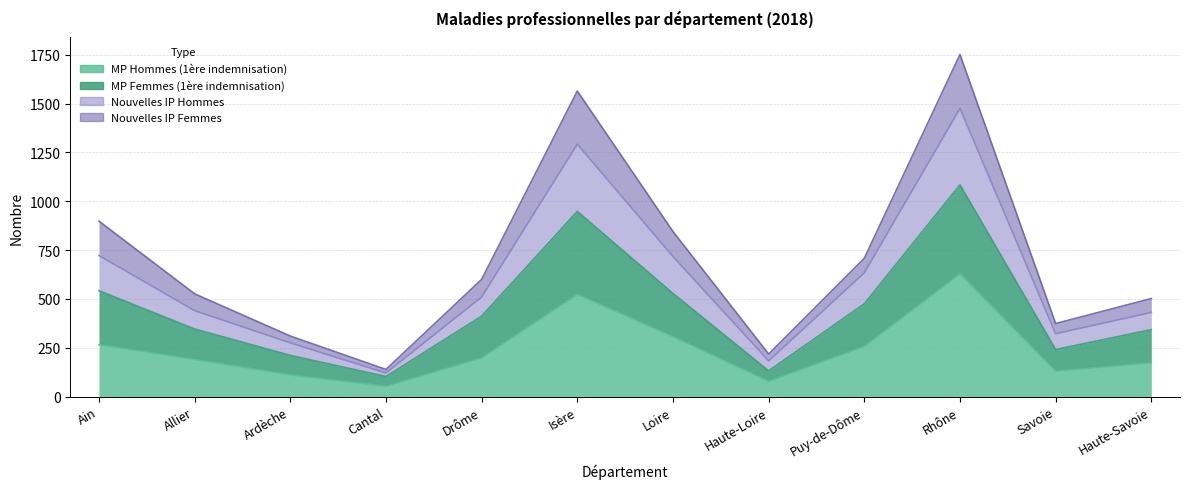

True or false: Nouvelles IP Hommes has a value of 2197 at Rhône.

False